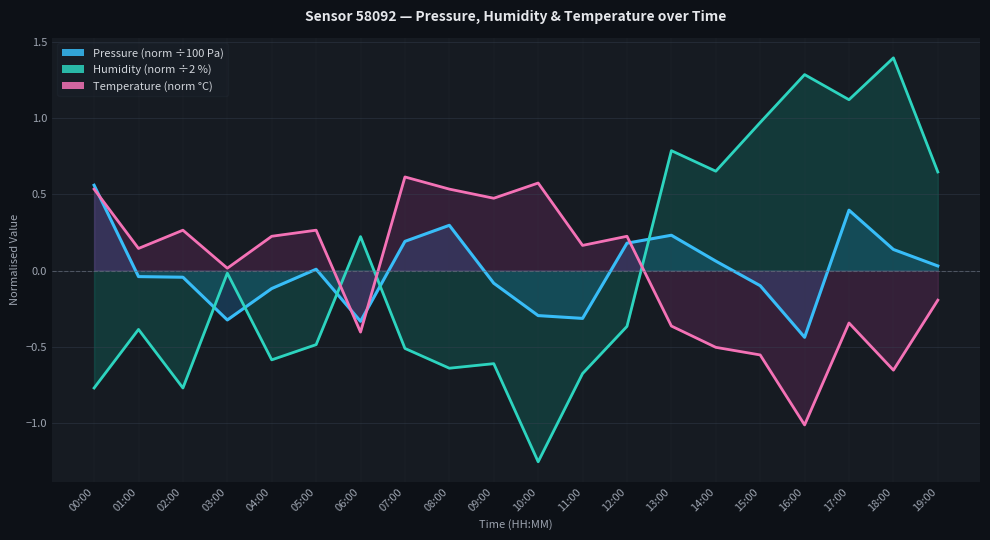

What is the maximum value for Humidity?

1.4